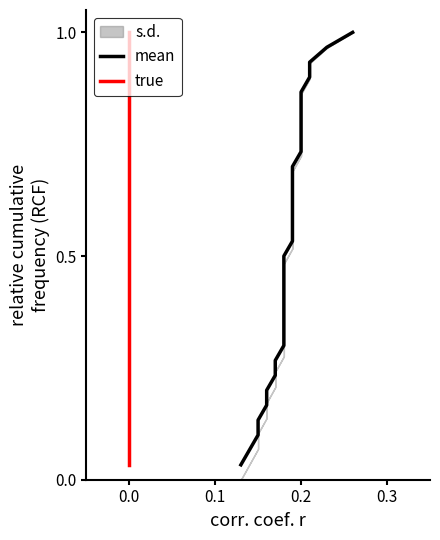

What is the average value of the mean series?

0.5